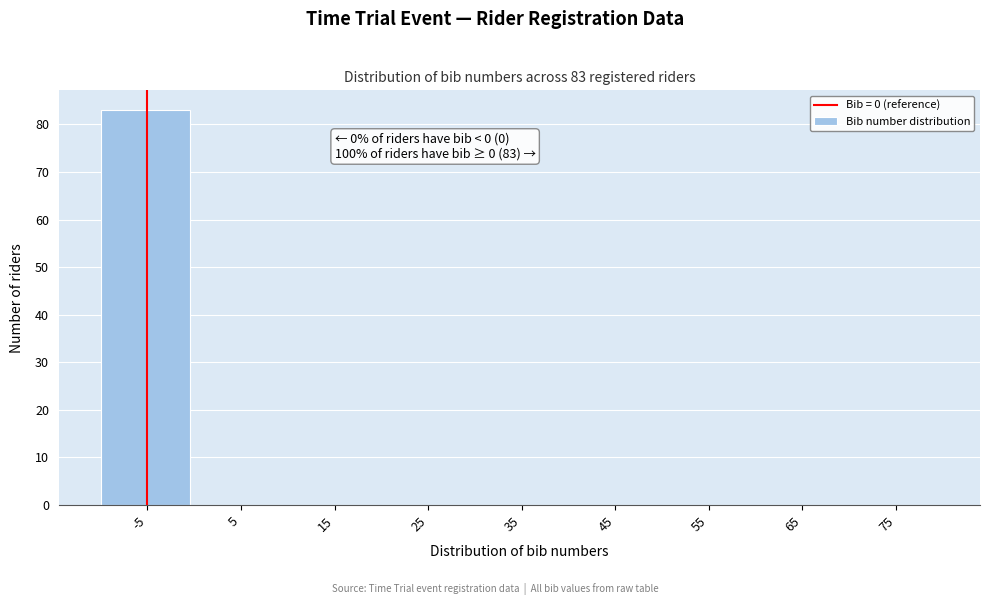

Reading left to right, transcribe all the data shown in this chart.

-5=83	5=0	15=0	25=0	35=0	45=0	55=0	65=0	75=0